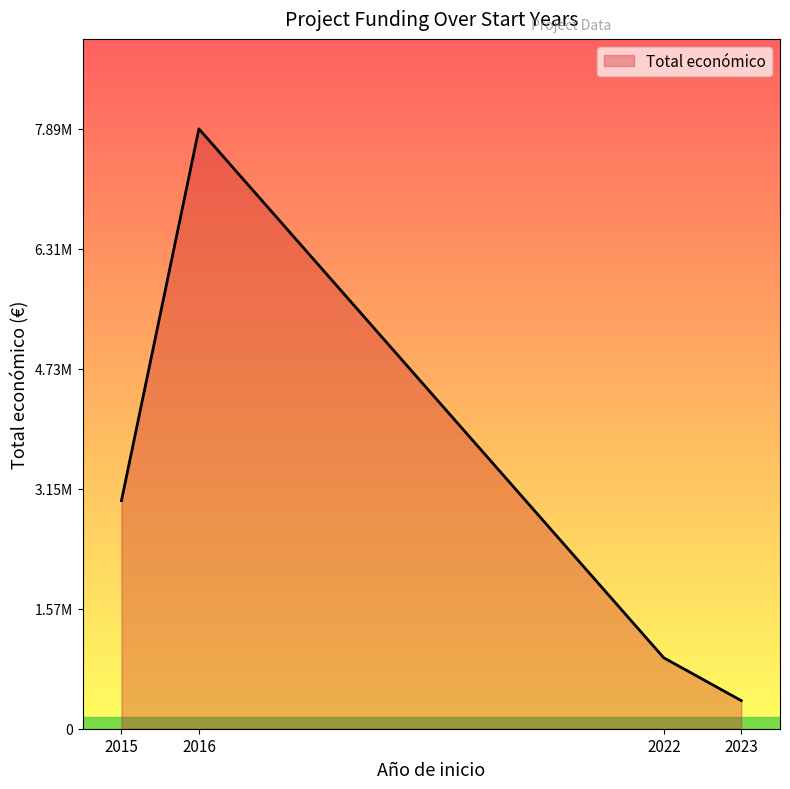

Is this an area chart (filled region under the line)?

Yes